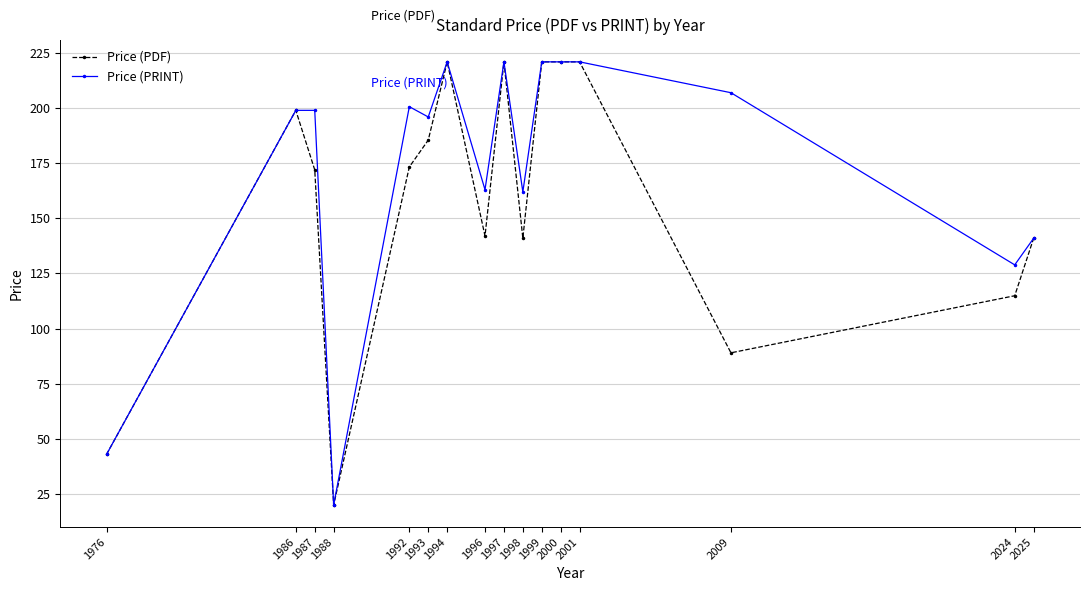

At which category does the chart reach its minimum across all series?

1988